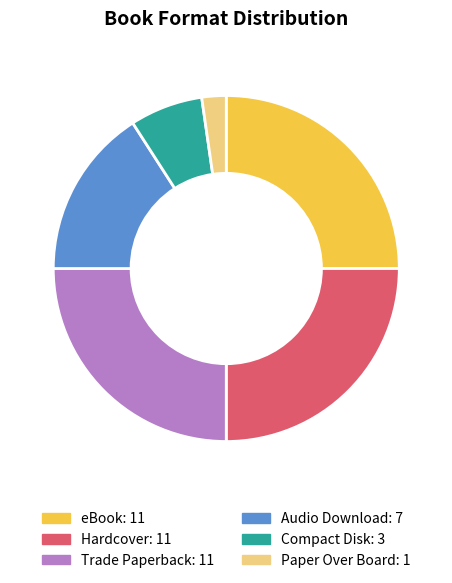

Count the number of slices in the pie.

6